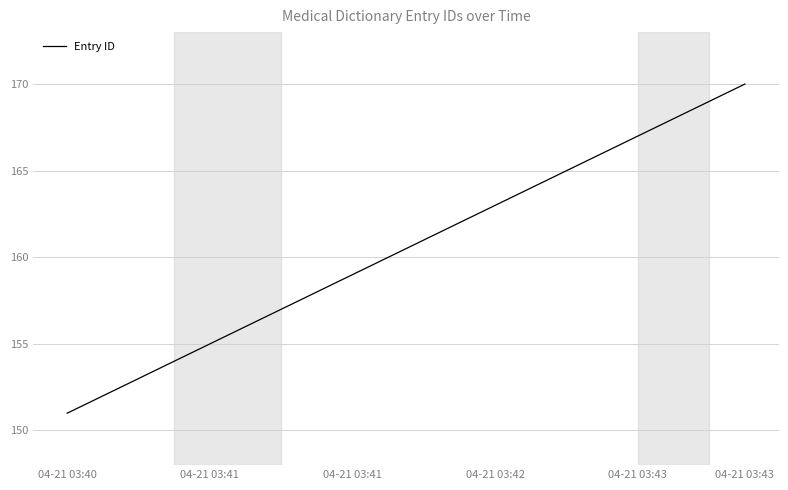

What is the greatest value displayed?

170